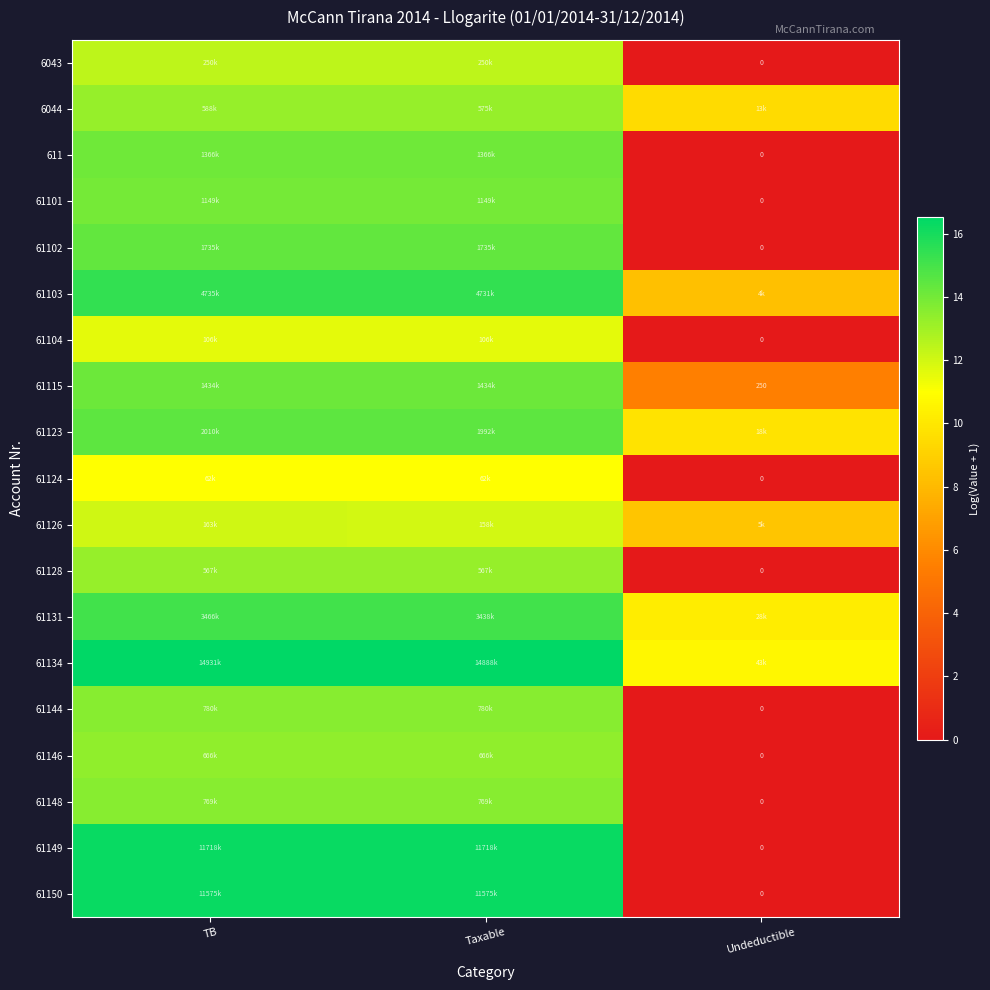

What is the sum of the 61123 values at Taxable and Undeductible?

24.3